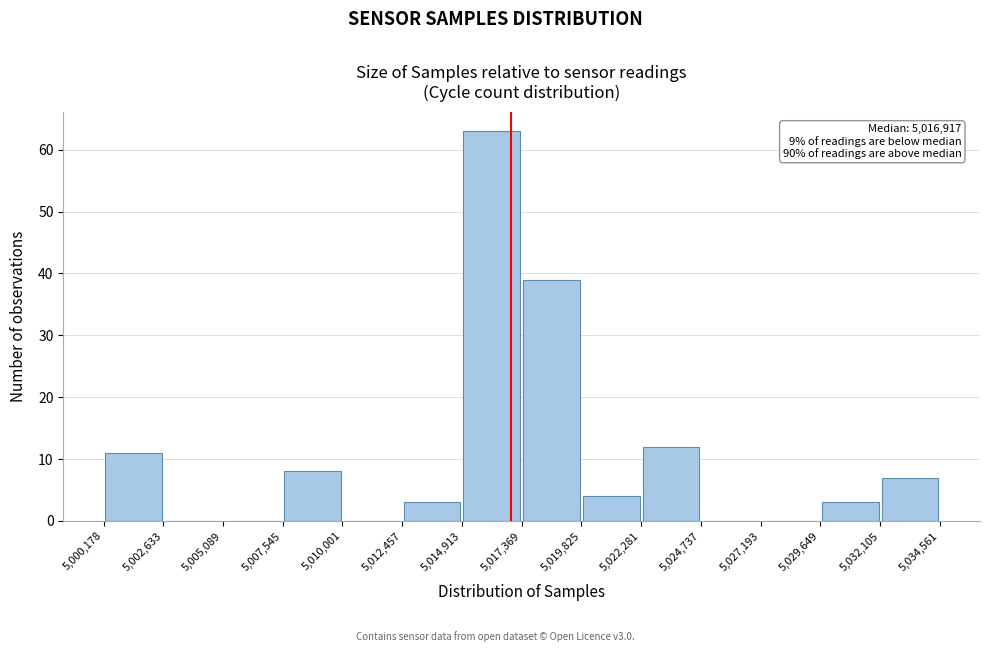

Which range on the x-axis has the tallest bar?

5,014,913 to 5,017,369